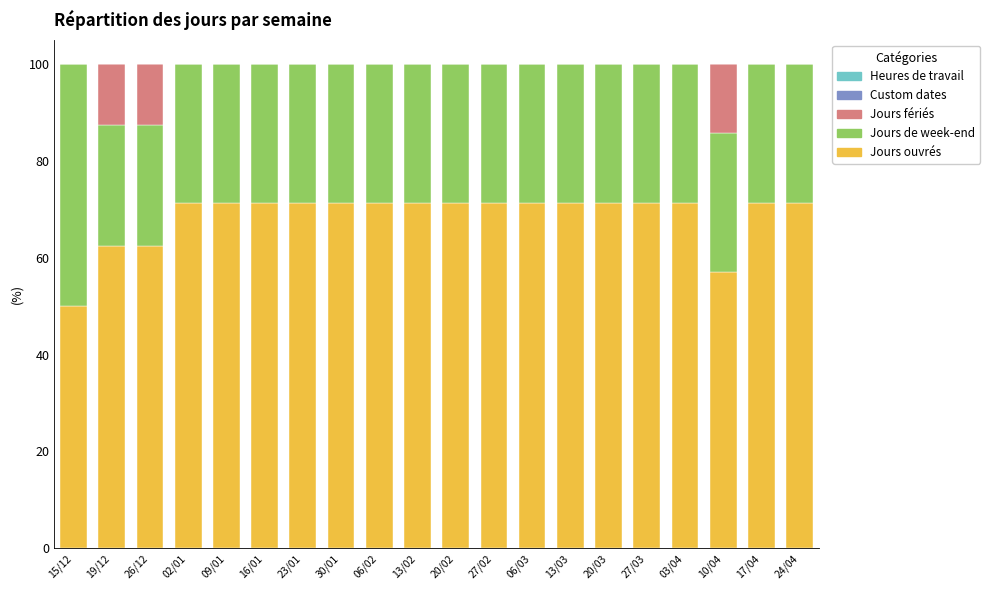

What is the total value across all series at 09/01?

100.0